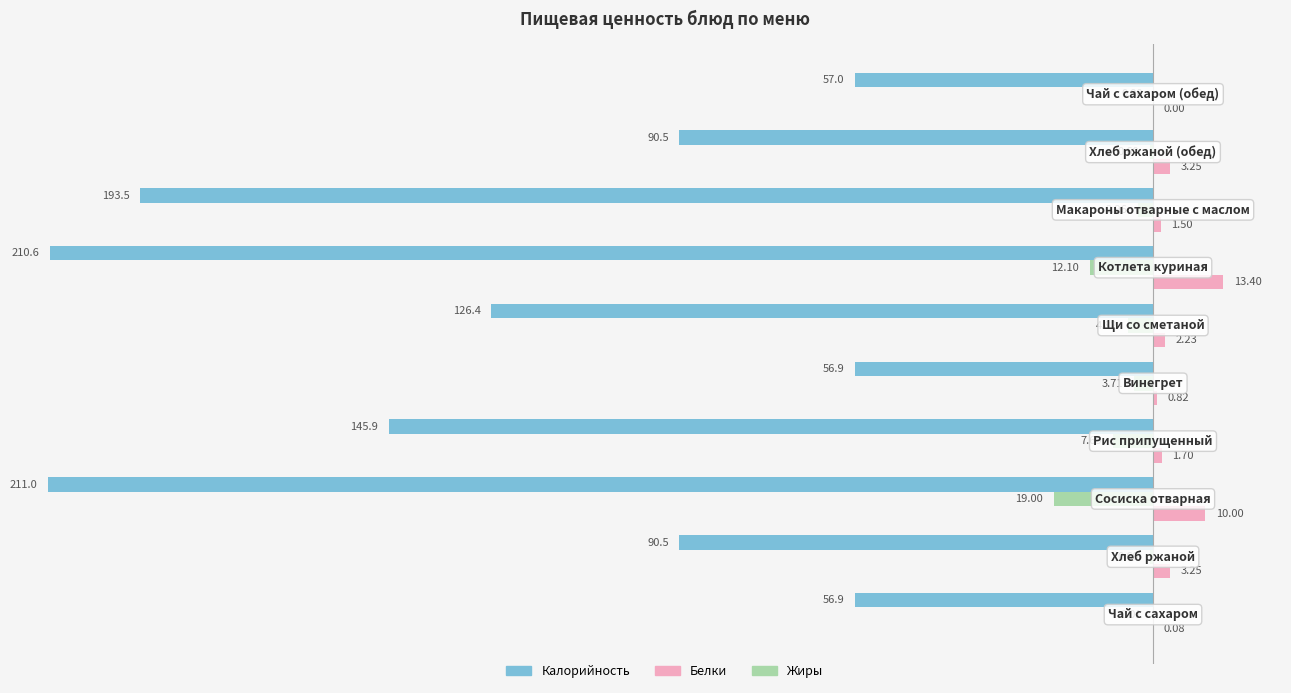

What is the difference between the highest and lowest values at −100?

144.2